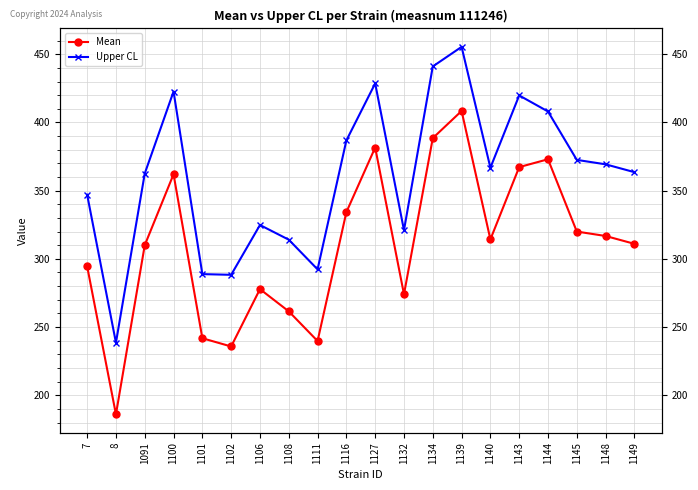

At which label does Mean first exceed 314?

1100